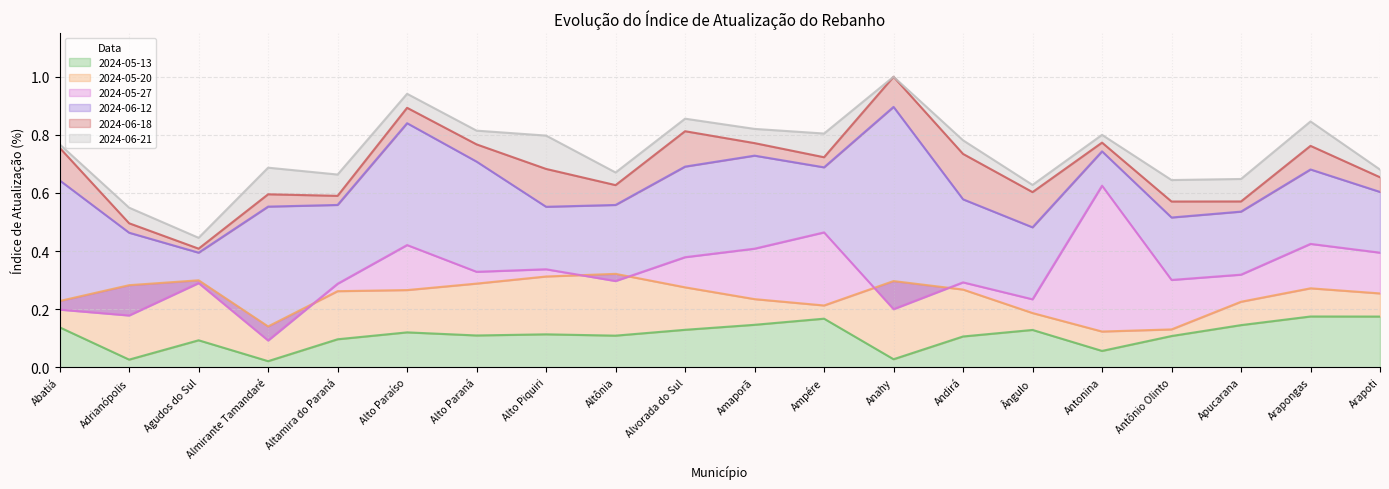

Reading left to right, extract all data points from this chart.

2024-05-13: 0.1	0.0	0.1	0.0	0.1	0.1	0.1	0.1	0.1	0.1	0.1	0.2	0.0	0.1	0.1	0.1	0.1	0.1	0.2	0.2
2024-05-20: 0.2	0.3	0.3	0.1	0.3	0.3	0.3	0.3	0.3	0.3	0.2	0.2	0.3	0.3	0.2	0.1	0.1	0.2	0.3	0.3
2024-05-27: 0.2	0.2	0.3	0.1	0.3	0.4	0.3	0.3	0.3	0.4	0.4	0.5	0.2	0.3	0.2	0.6	0.3	0.3	0.4	0.4
2024-06-12: 0.6	0.5	0.4	0.6	0.6	0.8	0.7	0.6	0.6	0.7	0.7	0.7	0.9	0.6	0.5	0.7	0.5	0.5	0.7	0.6
2024-06-18: 0.8	0.5	0.4	0.6	0.6	0.9	0.8	0.7	0.6	0.8	0.8	0.7	1.0	0.7	0.6	0.8	0.6	0.6	0.8	0.7
2024-06-21: 0.8	0.5	0.4	0.7	0.7	0.9	0.8	0.8	0.7	0.9	0.8	0.8	1.0	0.8	0.6	0.8	0.6	0.6	0.8	0.7